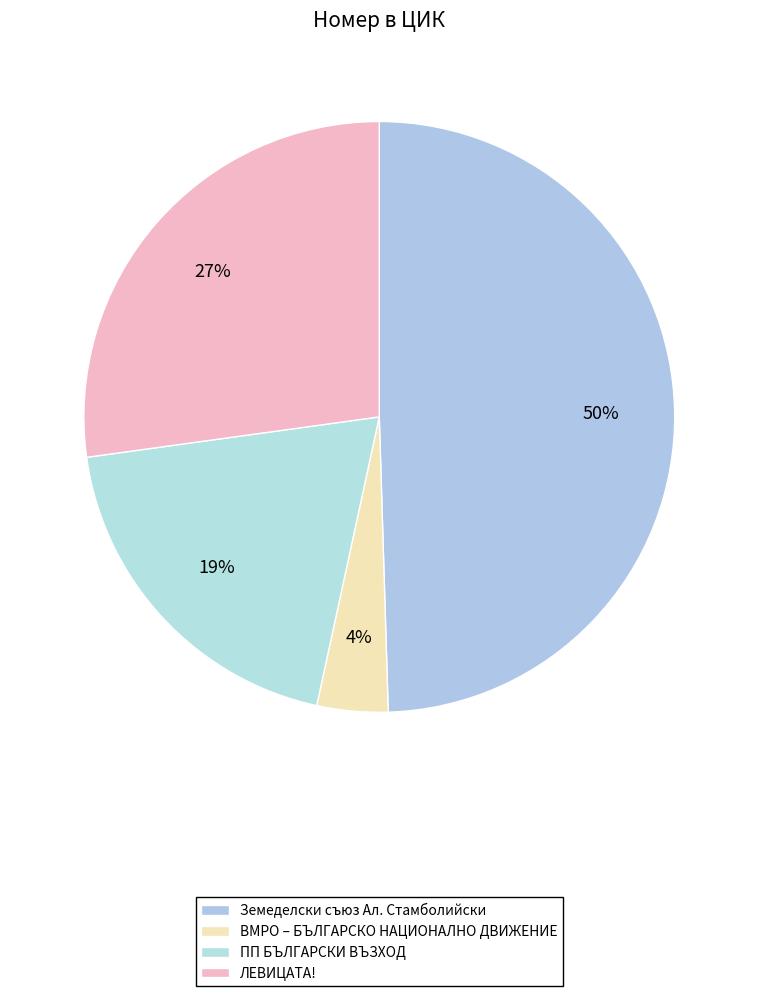

Count the number of slices in the pie.

4